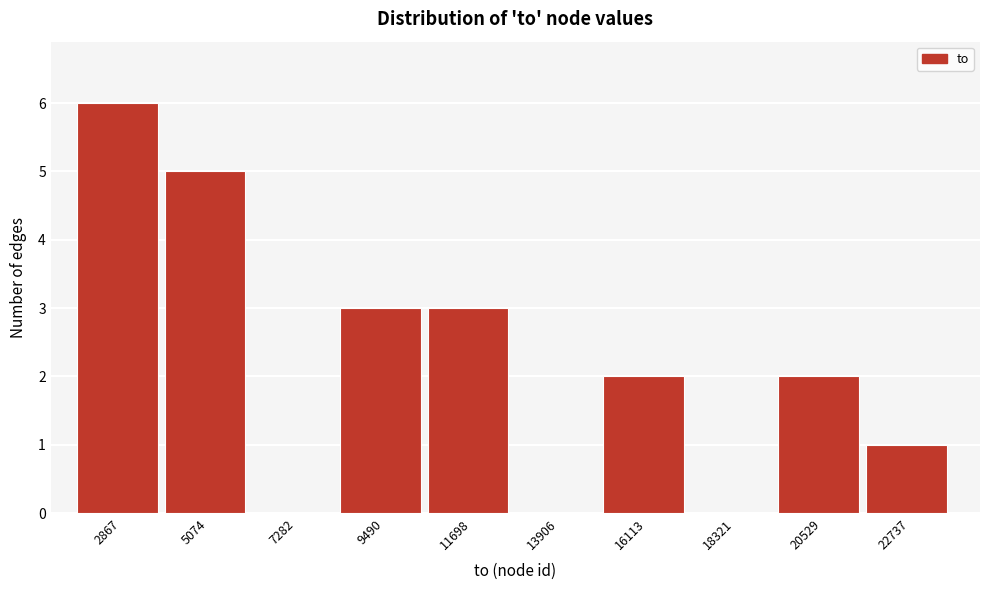

Reading left to right, extract all data points from this chart.

2867=6	5074=5	7282=0	9490=3	11698=3	13906=0	16113=2	18321=0	20529=2	22737=1